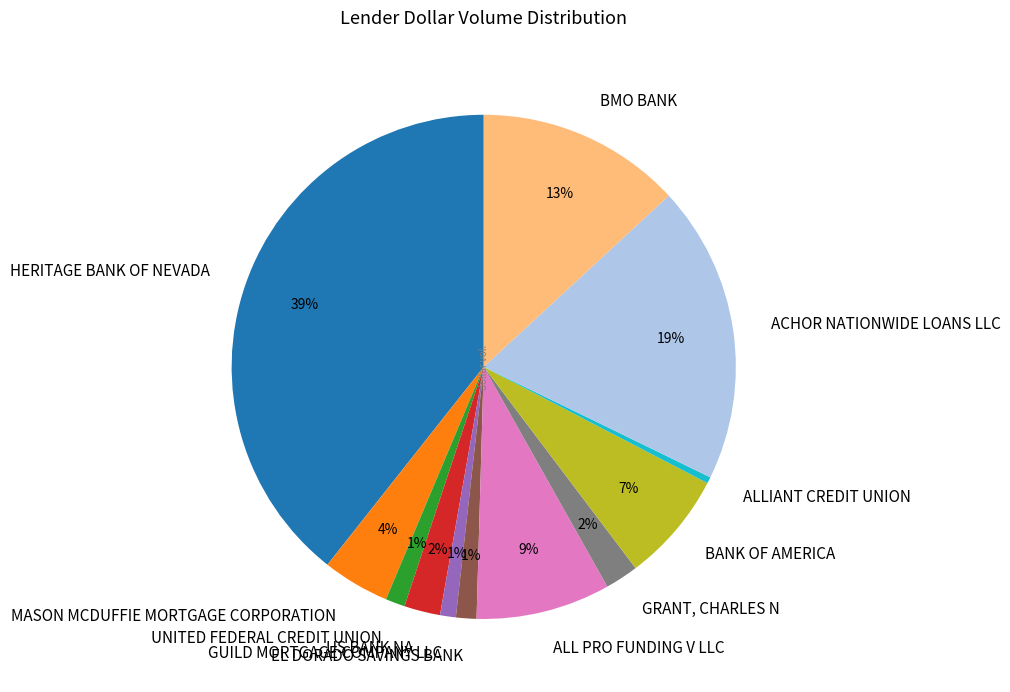

The HERITAGE BANK OF NEVADA slice represents 39% of the pie. True or false?

True